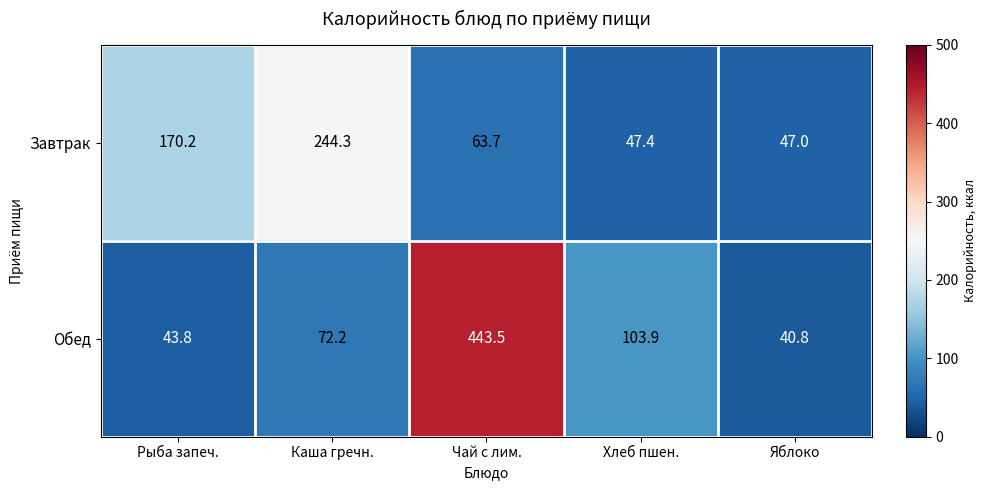

Which category has the lowest value across all series?

Яблоко